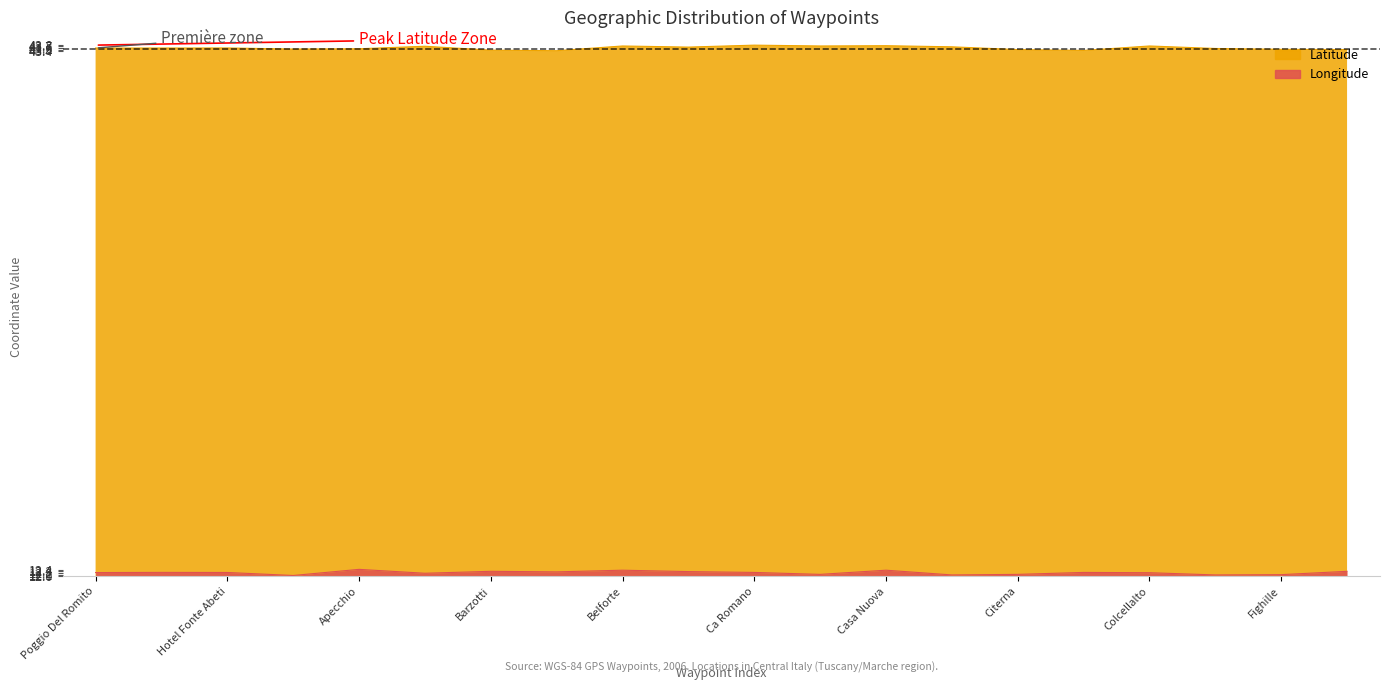

What is the spread (max minus min) of values at Hotel Fonte Abeti?

31.4